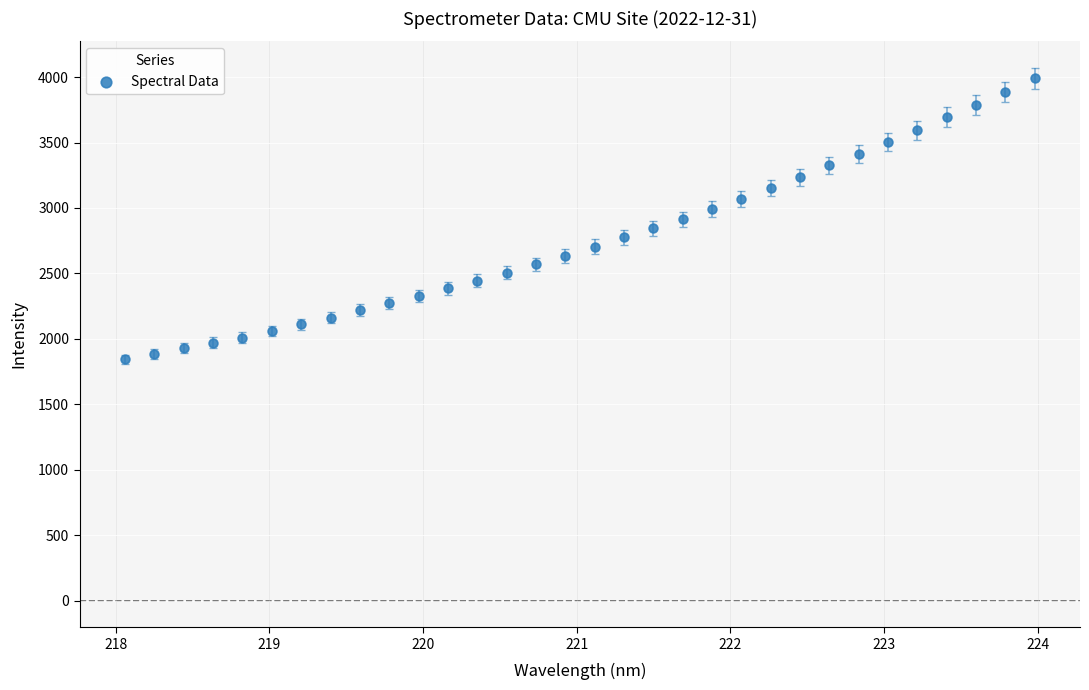

What is the range of X values (max minus min)?

5.9